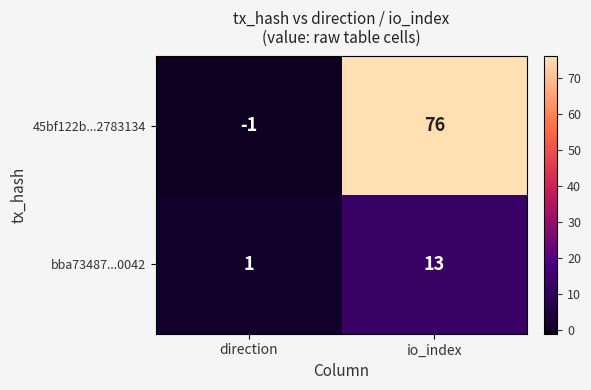

Is it true that 45bf122b...2783134 equals -1 at direction?

True